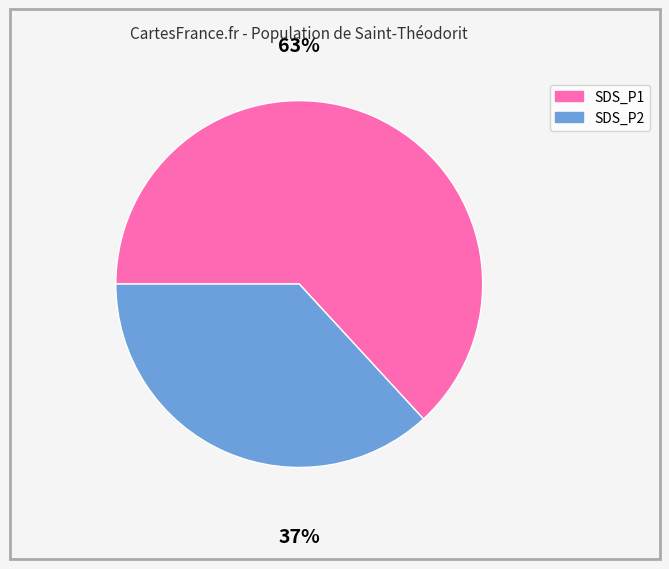

The SDS_P2 slice represents 15% of the pie. True or false?

False